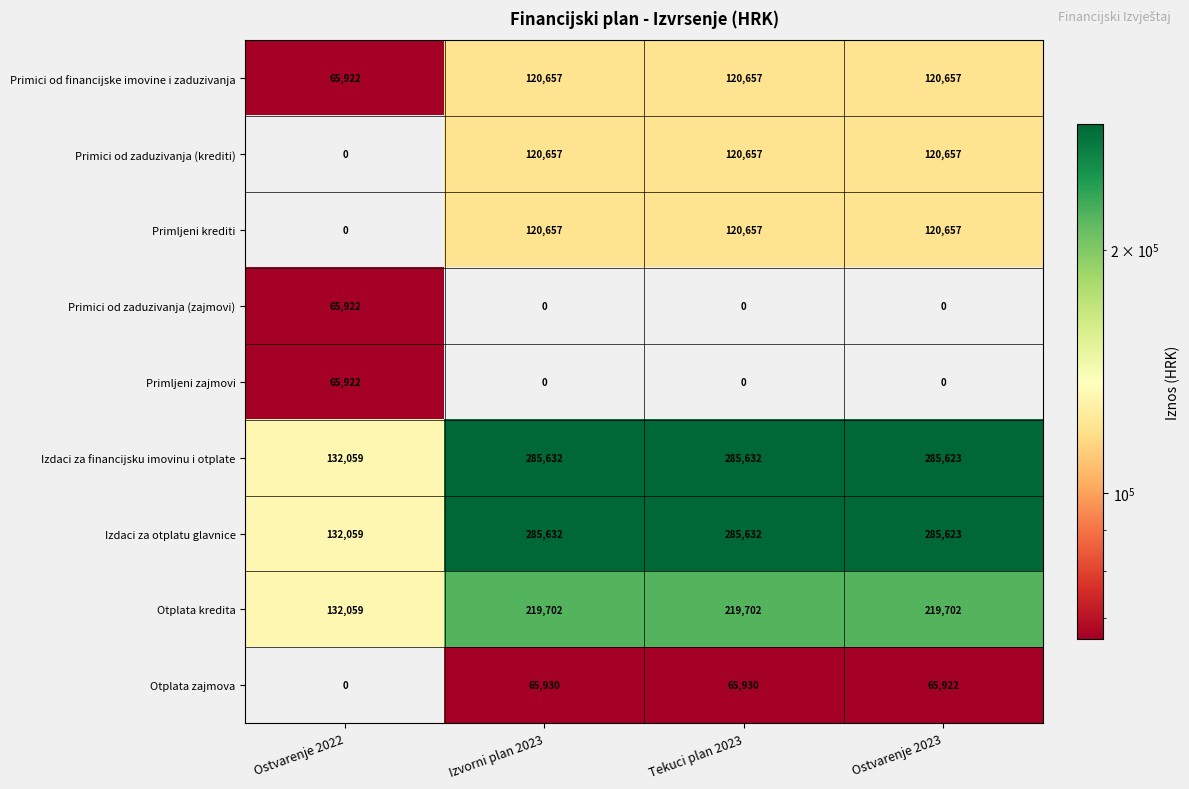

How many data points does each series have?

4